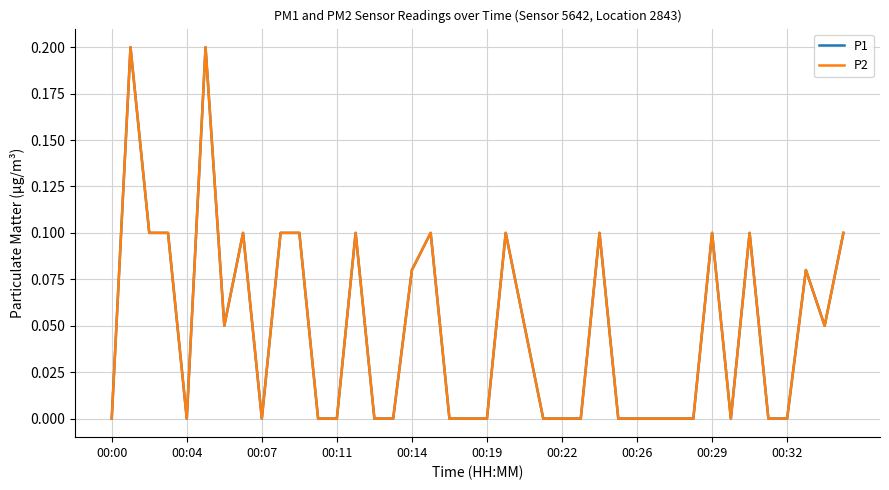

What is the difference between the maximum and minimum values in the P2 series?

0.2